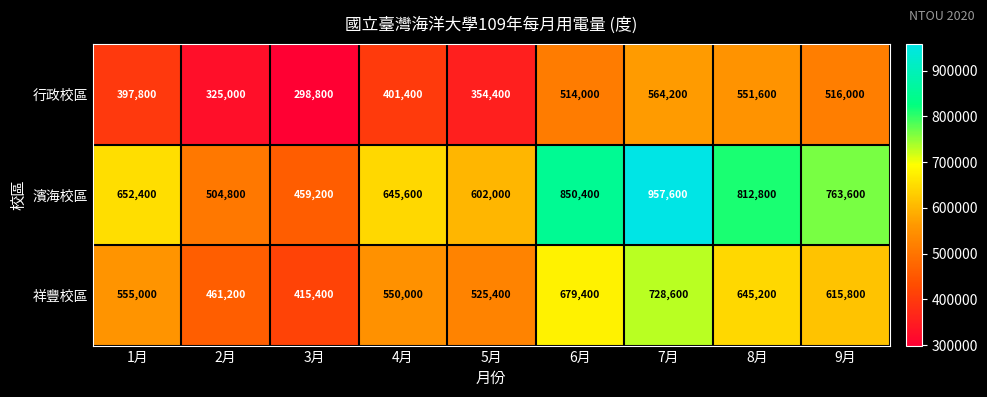

The value of 濱海校區 at 4月 is 645600. True or false?

True